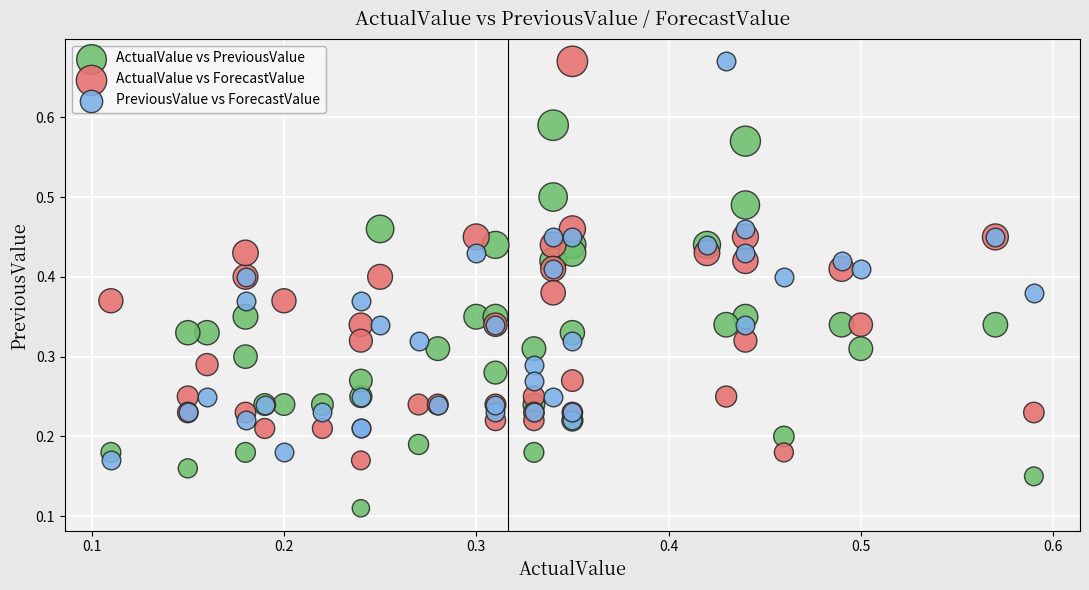

Which series contains the lowest Y value?

ActualValue vs PreviousValue